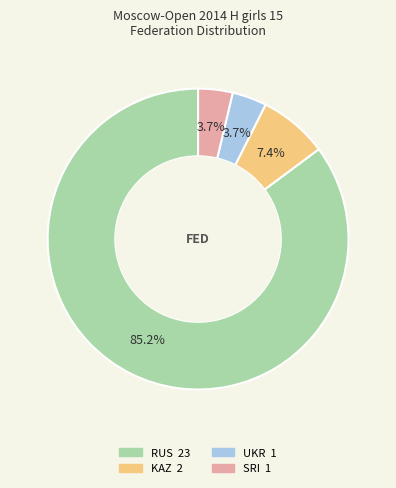

To the nearest percent, what portion does RUS represent?

85%